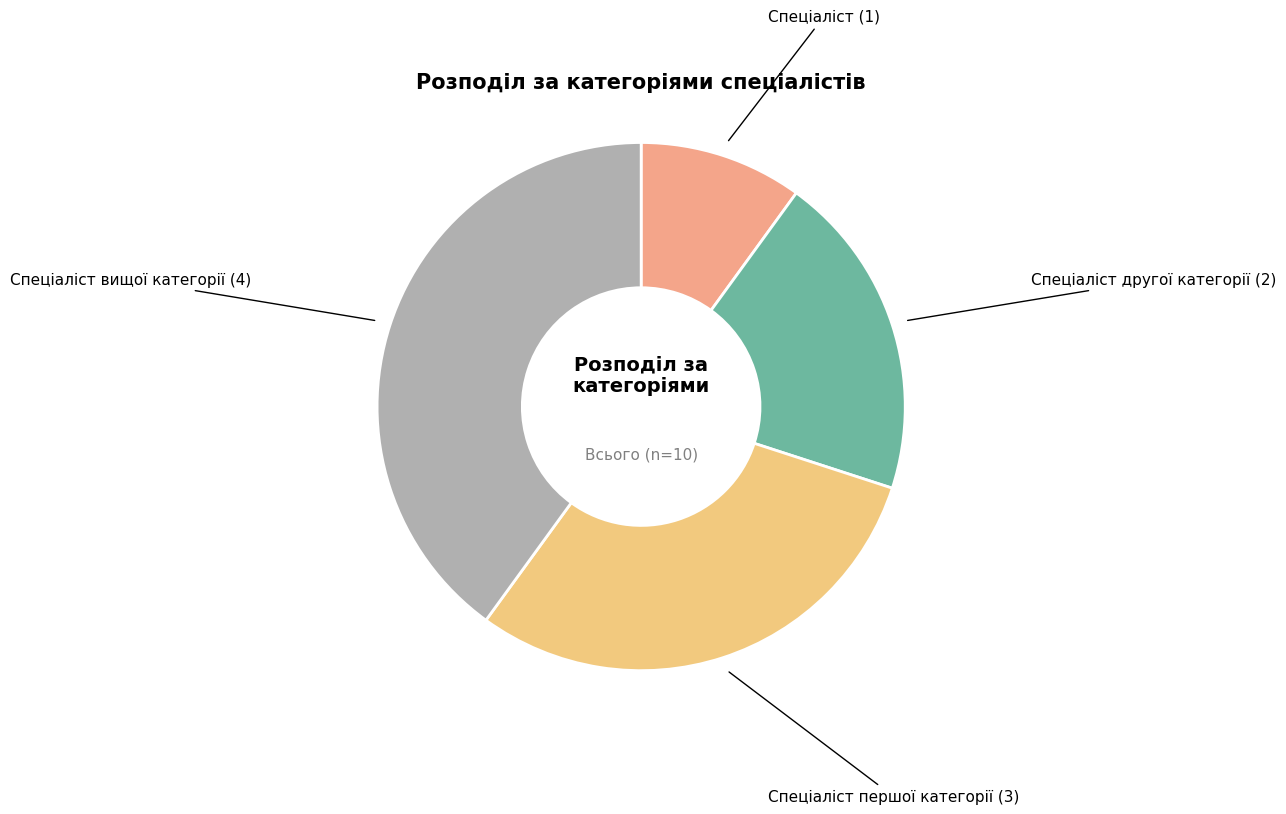

How many slices are in this pie chart?

4